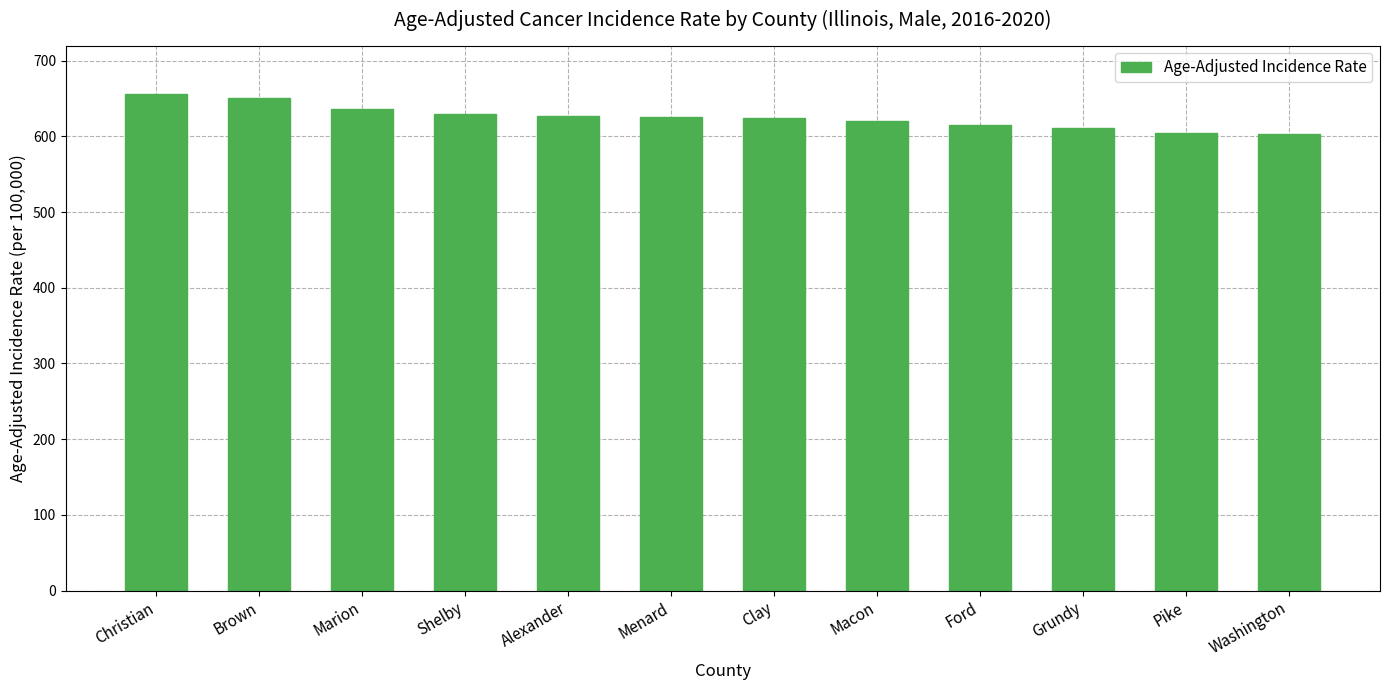

What is the difference between the maximum and minimum values?

52.8